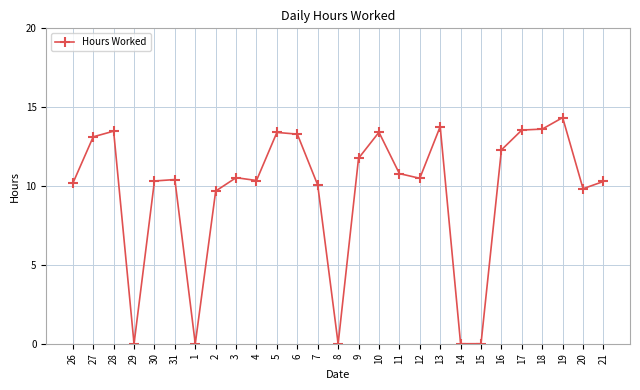

The value at 30 is 10.3. True or false?

True